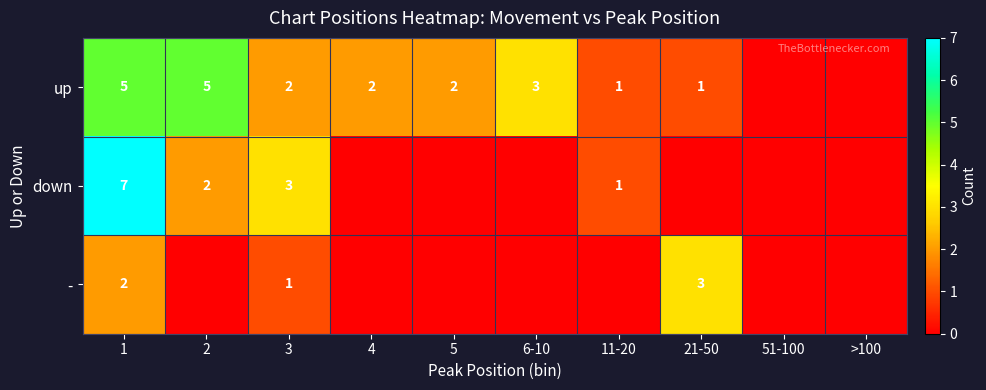

How many series are shown in this chart?

3